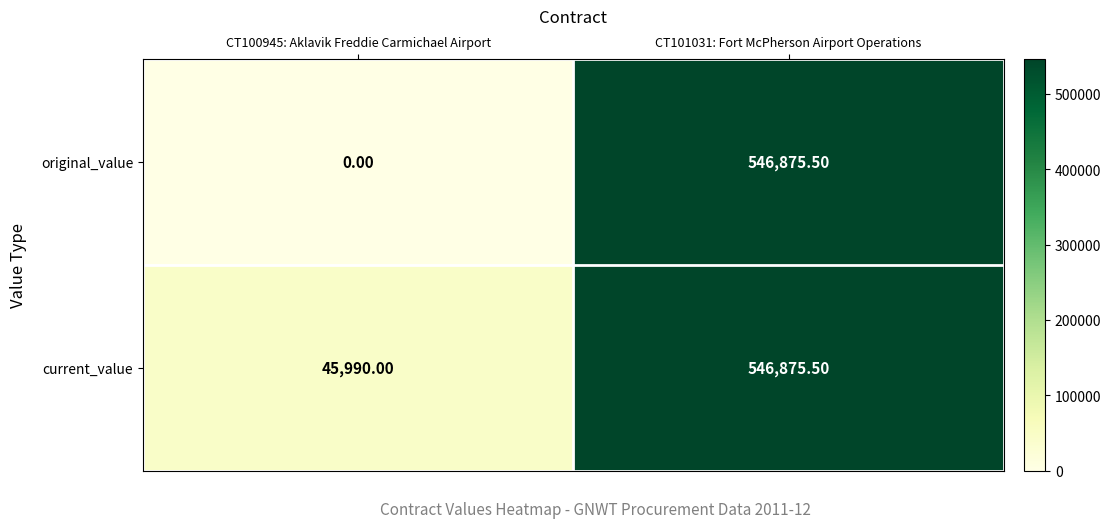

How many data points in original_value are less than 546875?

1